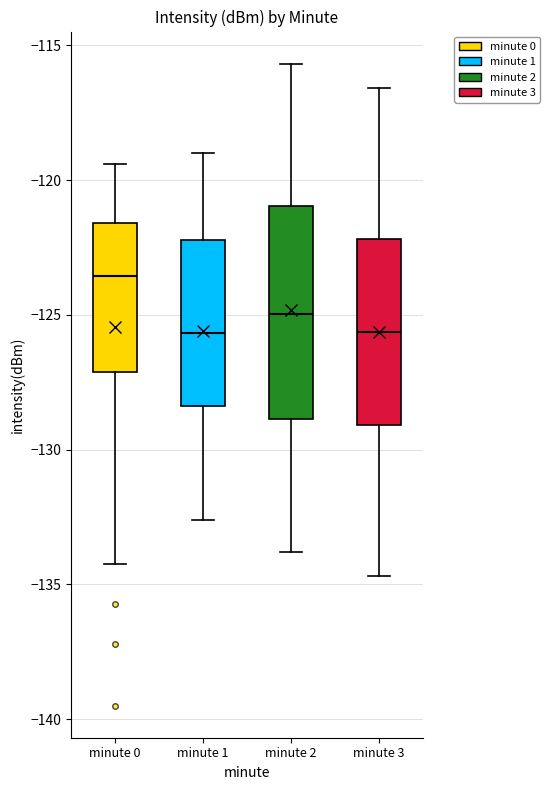

Reading left to right, read every box against the y-axis: the position of its median line, the range the box covers, and the ends of its whiskers. The values are not printed on the chart, so give them approximately, as read against the axis.

minute 0: median -123.5, box -127.0 to -121.5, whiskers -134.5 to -119.5
minute 1: median -125.5, box -128.5 to -122.0, whiskers -132.5 to -119.0
minute 2: median -125.0, box -129.0 to -121.0, whiskers -134.0 to -115.5
minute 3: median -125.5, box -129.0 to -122.0, whiskers -134.5 to -116.5